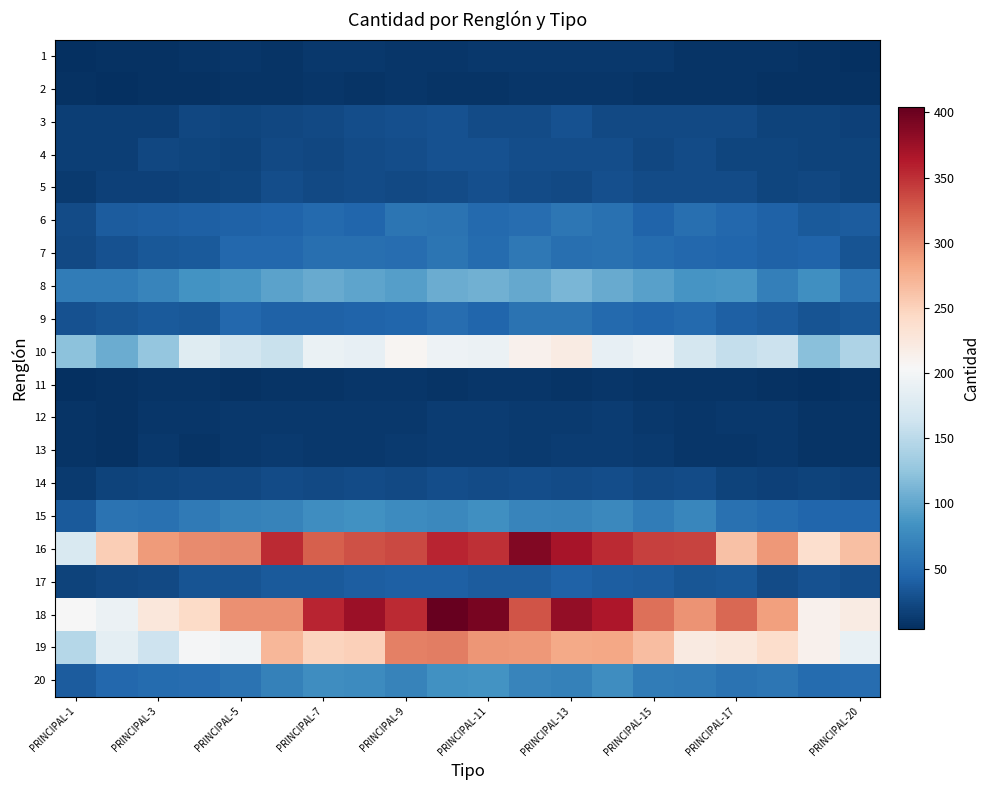

List the series in order of their peak value, highest first.

18, 16, 19, 10, 8, 20, 15, 7, 6, 9, 17, 3, 4, 5, 14, 13, 12, 1, 2, 11